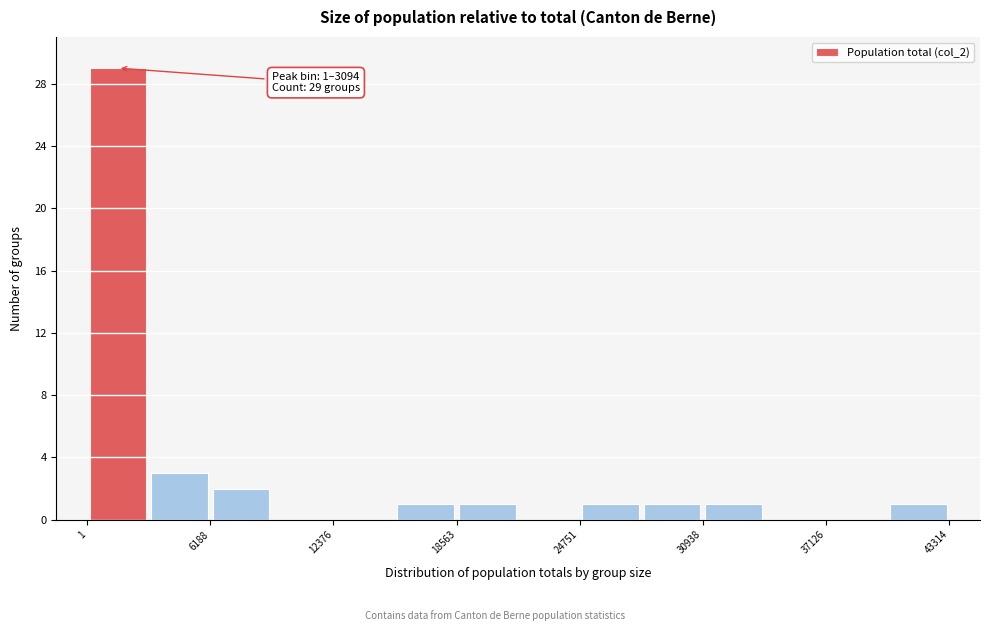

Around what value on the x-axis is the tallest bar? Give the approximate position of its centre, as read against the axis.

2000